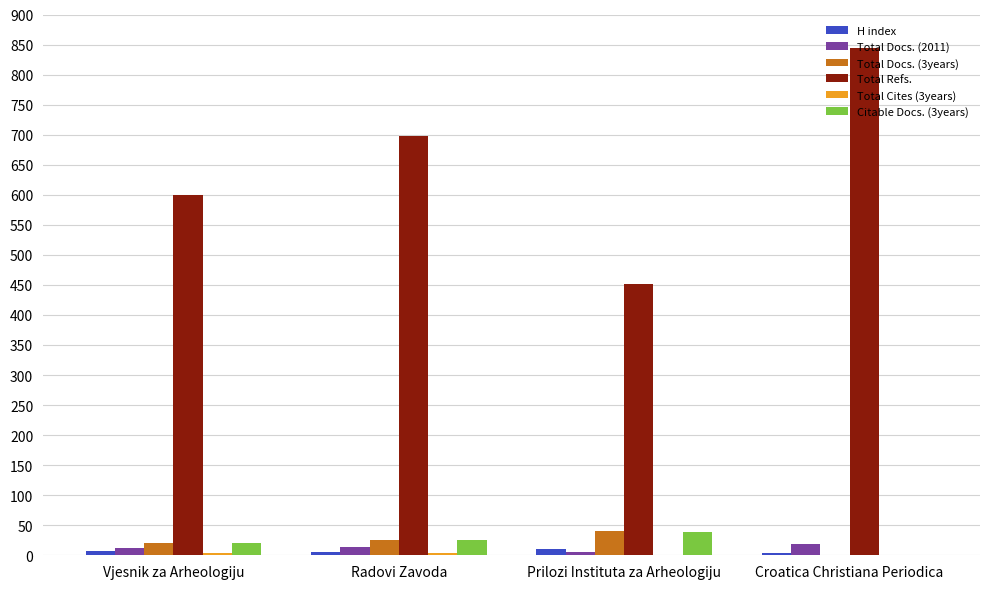

Are the bars grouped side by side (vs. stacked)?

Yes